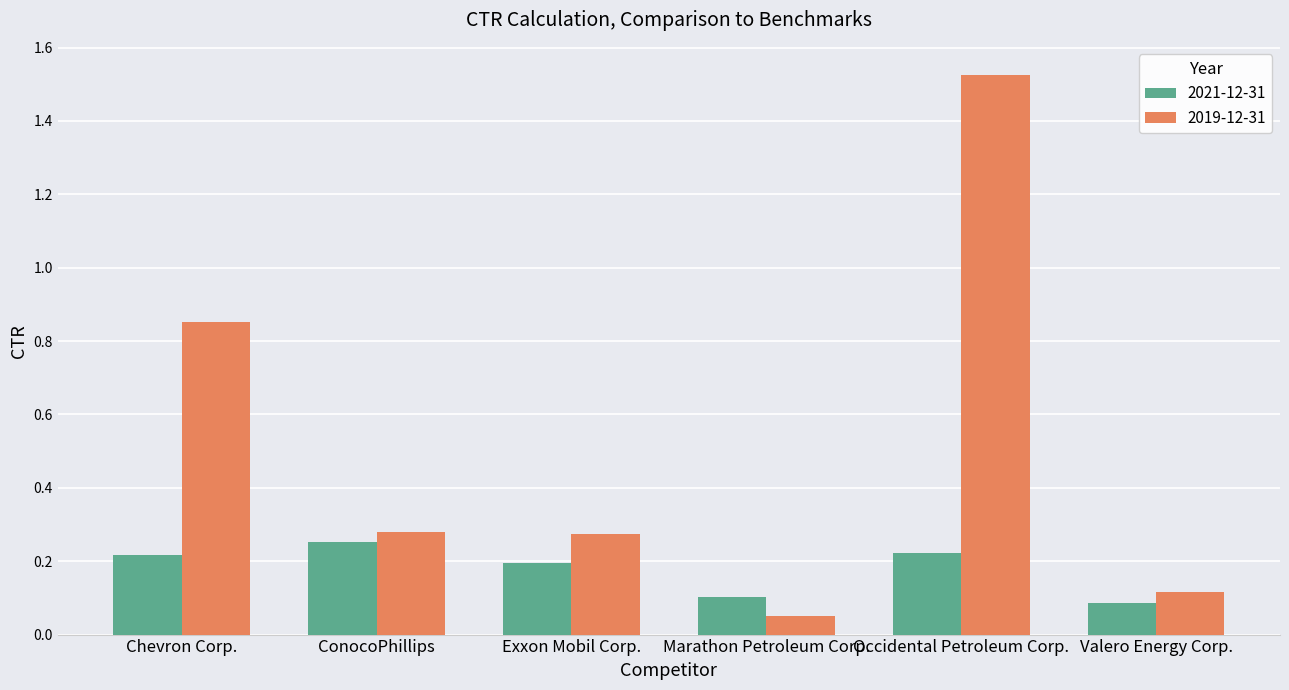

What is the sum of the 2021-12-31 values at ConocoPhillips and Occidental Petroleum Corp.?

0.5